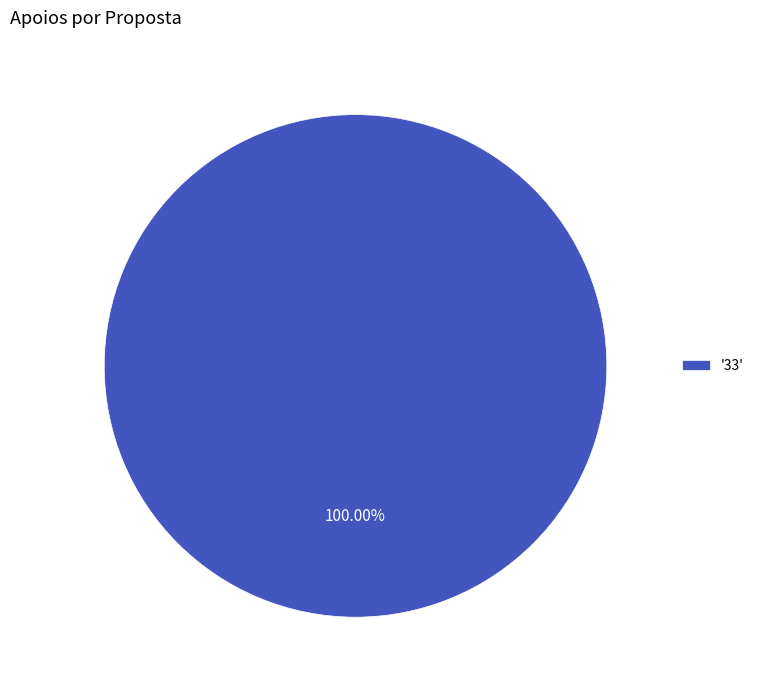

Is there a majority slice in this chart?

Yes